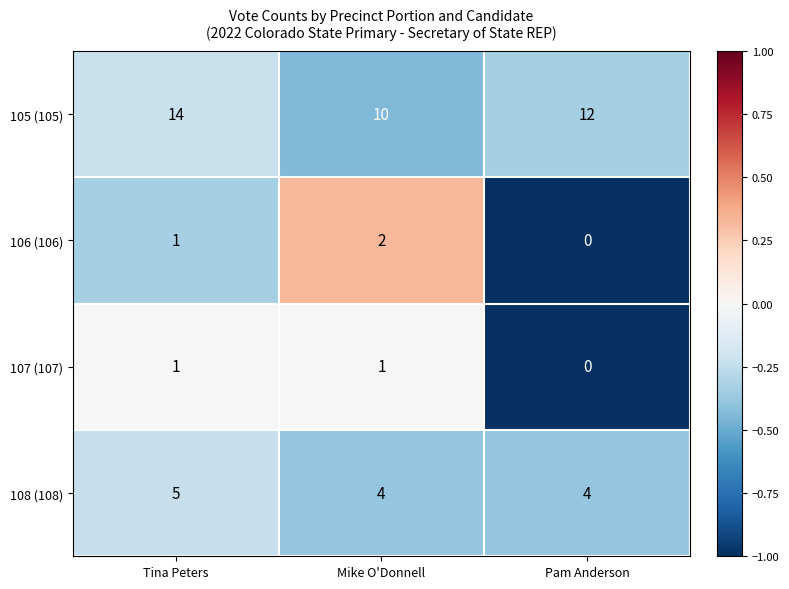

Count the 106 (106) values in the range 0 to 2.

3